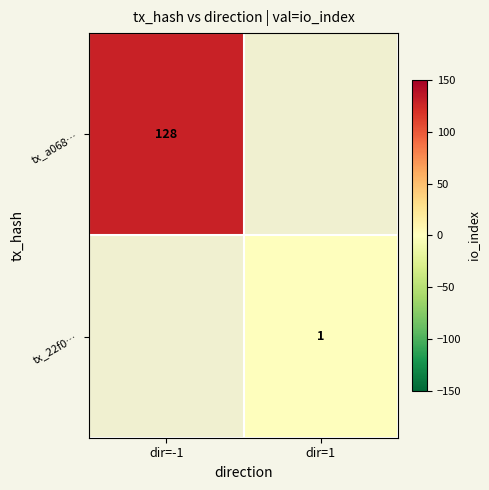

Which label corresponds to the smallest value in the chart?

dir=1